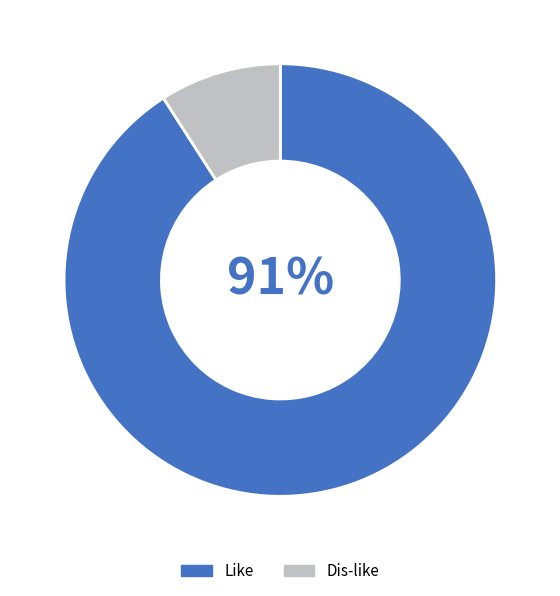

Rank the categories by value from highest to lowest.

Like, Dis-like